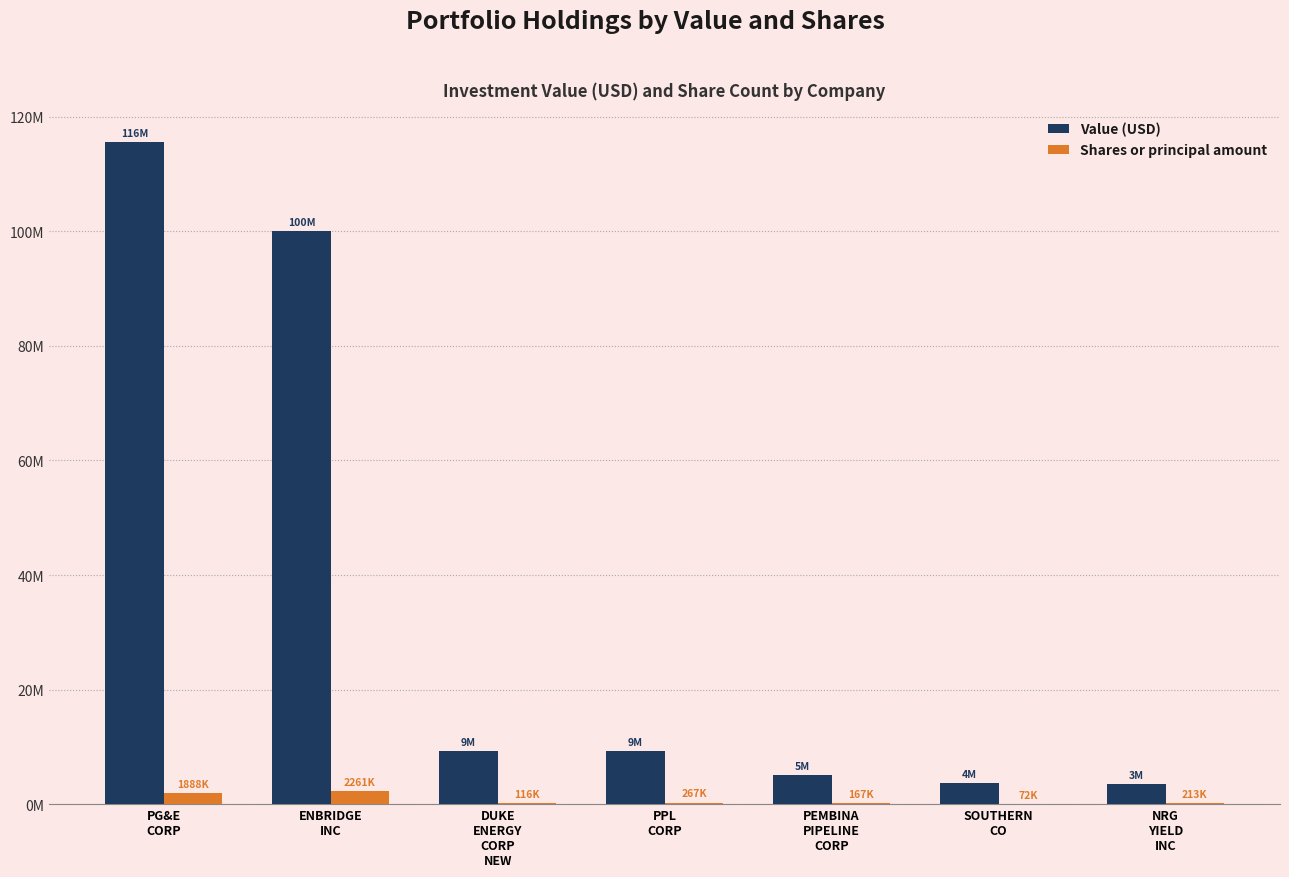

What are all the series names shown in the legend?

Value (USD), Shares or principal amount